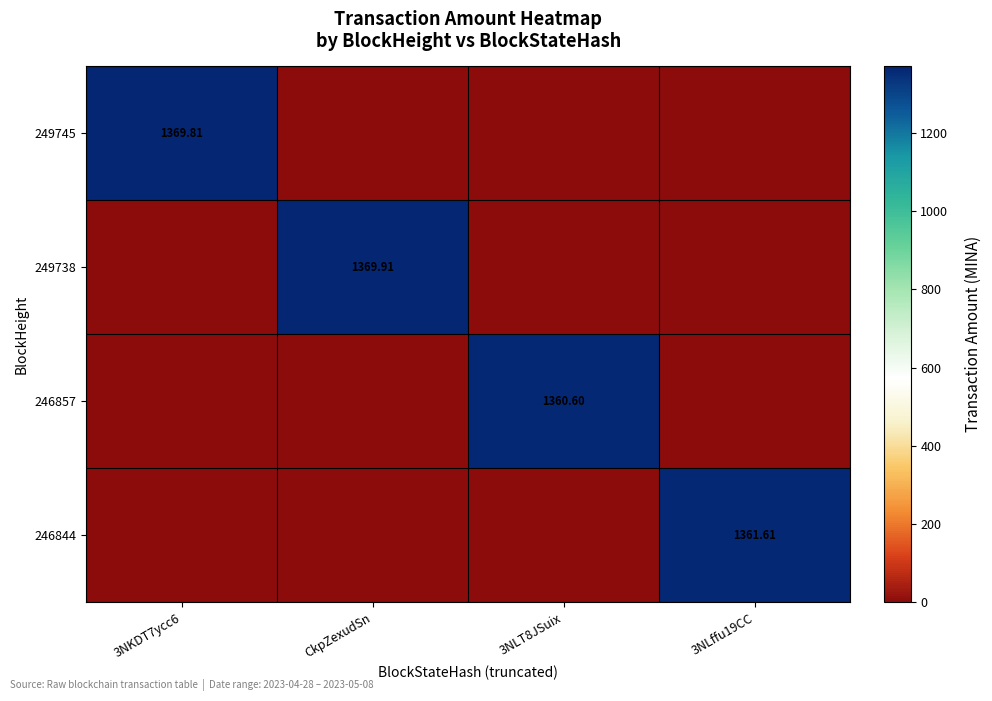

Is it true that 246857 equals 559.6 at 3NLT8JSuix?

False